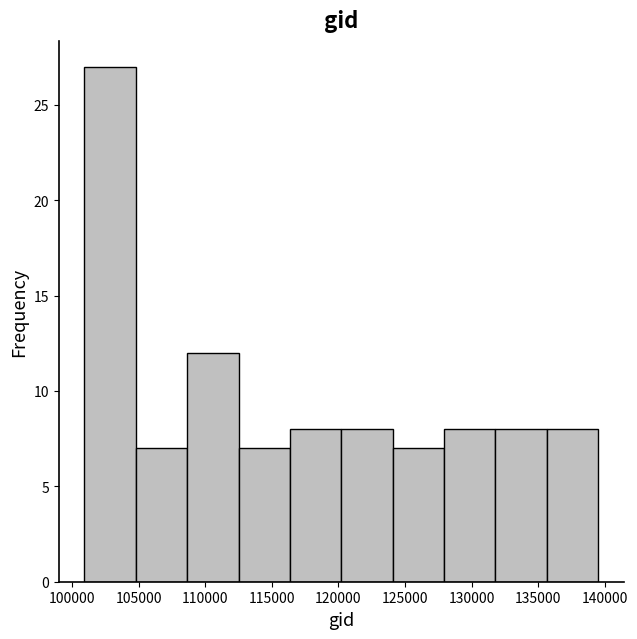

Reading left to right, list every bar in this chart as the range it spans on the x-axis followed by its height. Neither the bar edges nor the heights are printed on the chart, so give them approximately, as read against the axes.

101000 to 105000: 27
105000 to 108500: 7
108500 to 112500: 12
112500 to 116500: 7
116500 to 120000: 8
120000 to 124000: 8
124000 to 128000: 7
128000 to 132000: 8
132000 to 135500: 8
135500 to 139500: 8